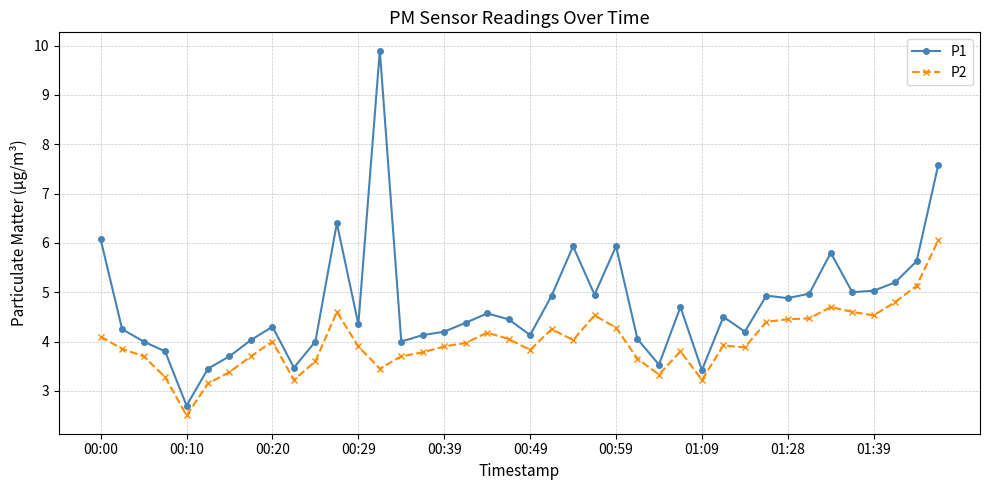

At how many categories does at least one series exceed 3?

39